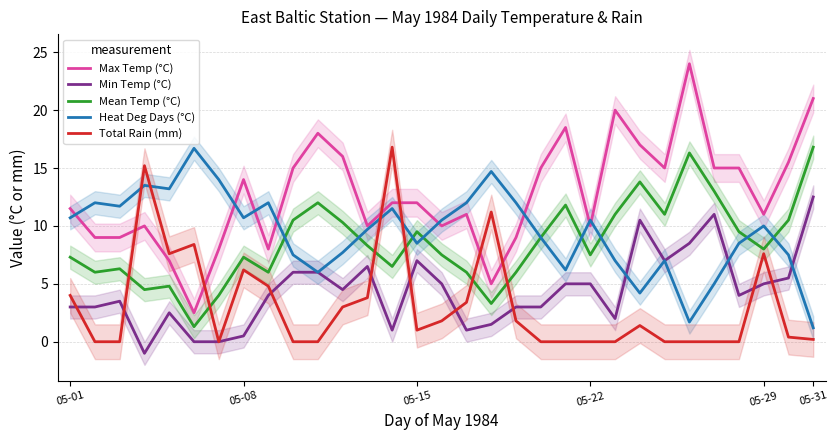

Which series has the largest range (max minus min)?

Max Temp (°C)